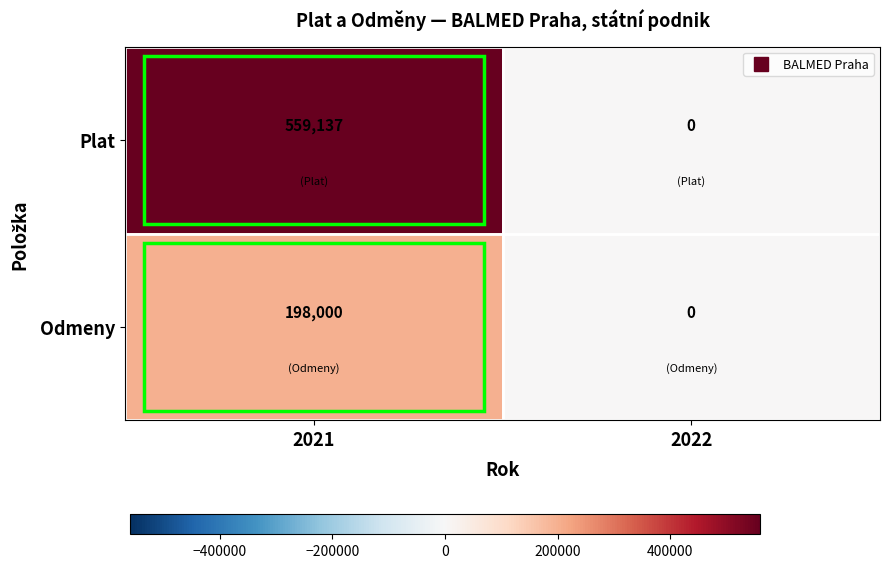

Is it true that Odmeny equals 0 at 2022?

True